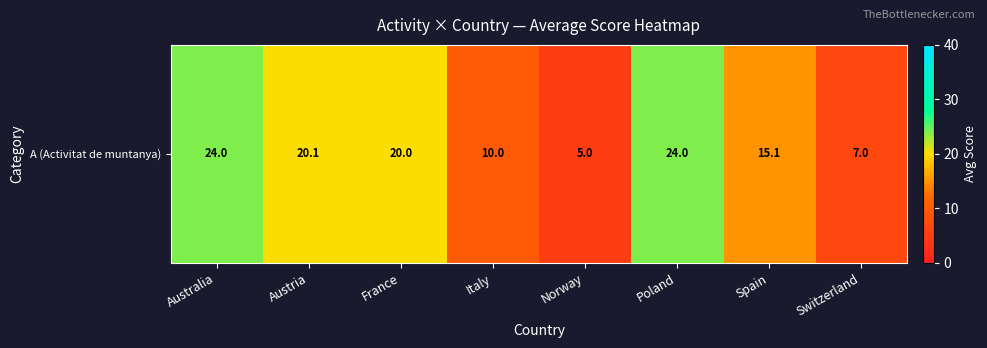

The value at Poland is 38.9. True or false?

False